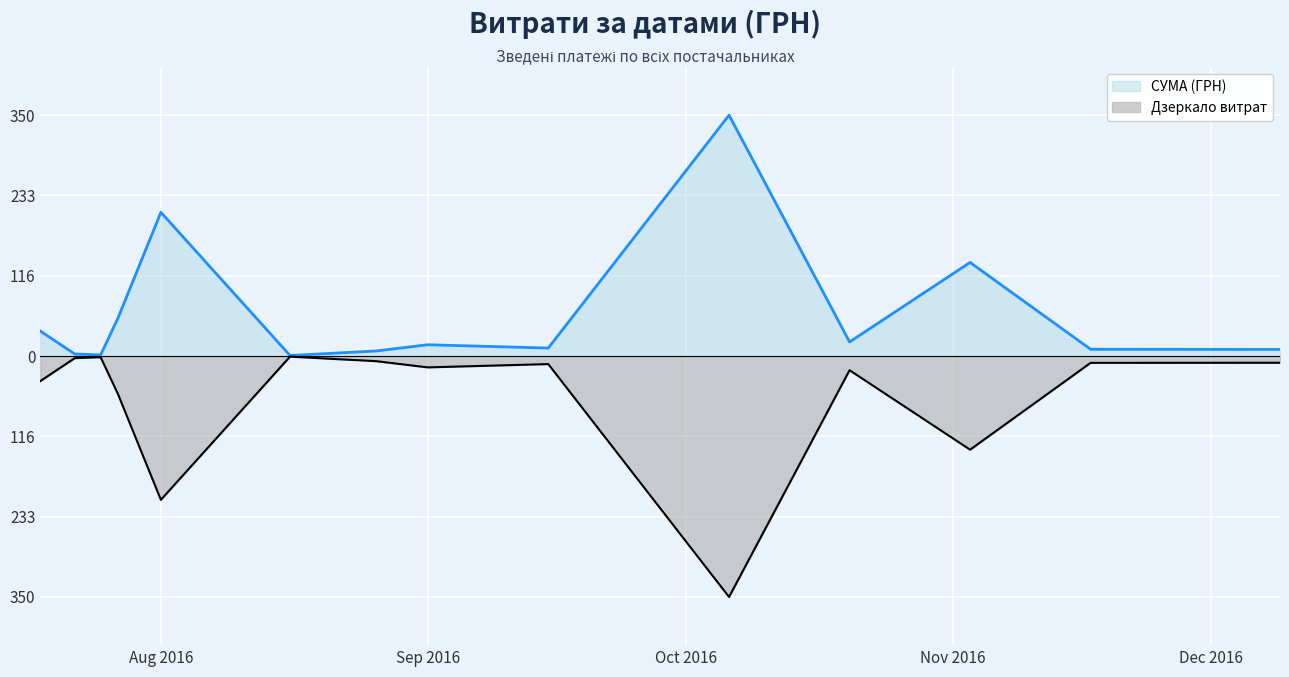

What is the difference between the values at 2016-12-09 and 2016-09-15?

1.9